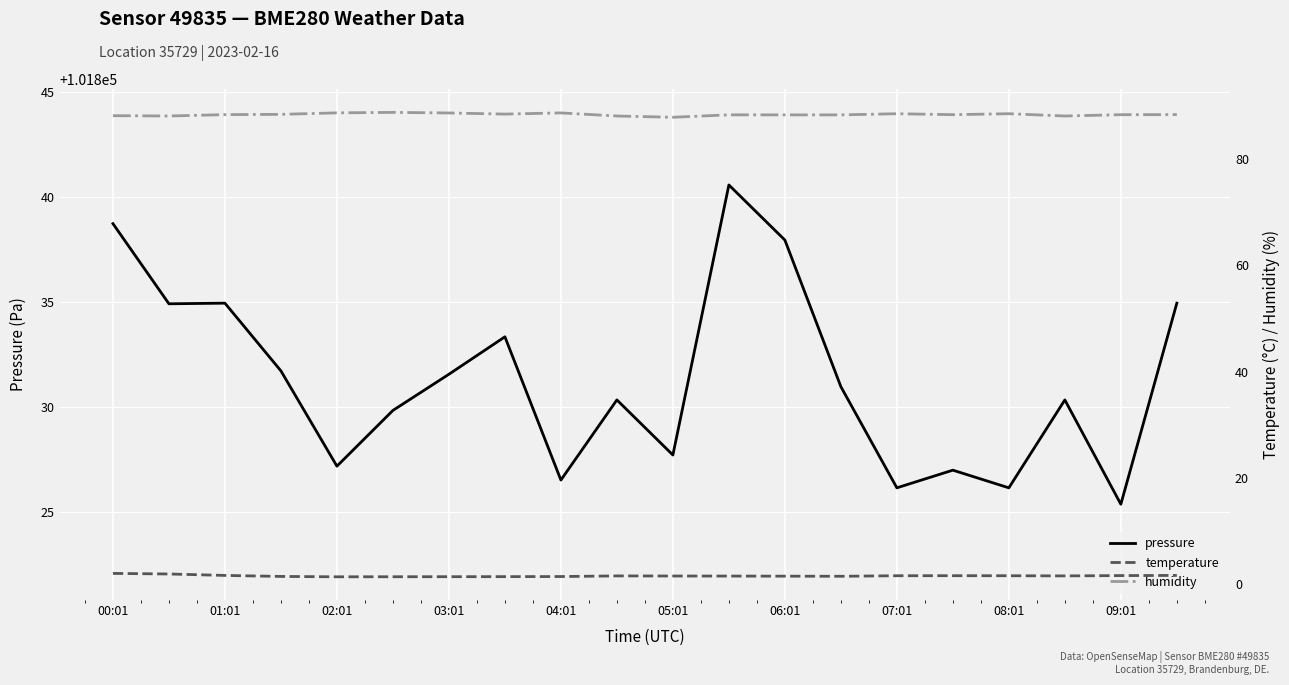

The value of pressure at 07:01 is 101826.2. True or false?

True